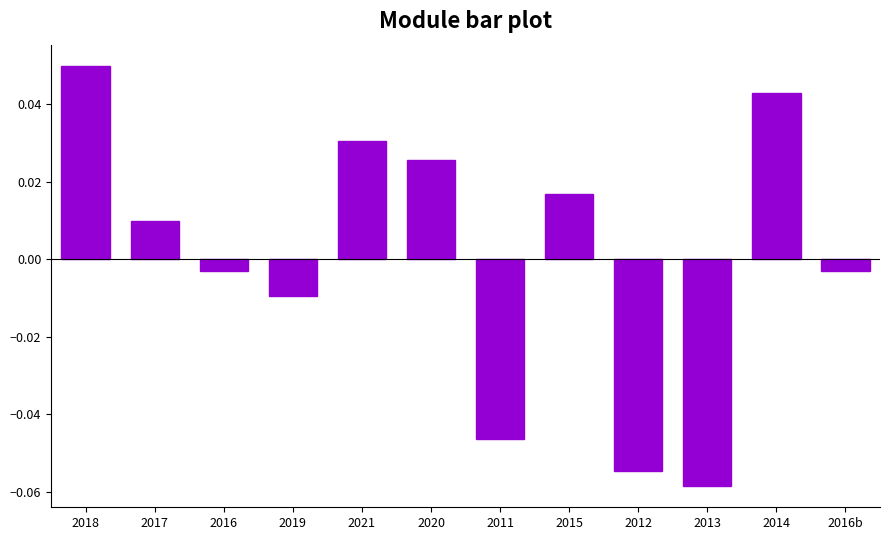

Between 2016 and 2012, which is larger?

2016